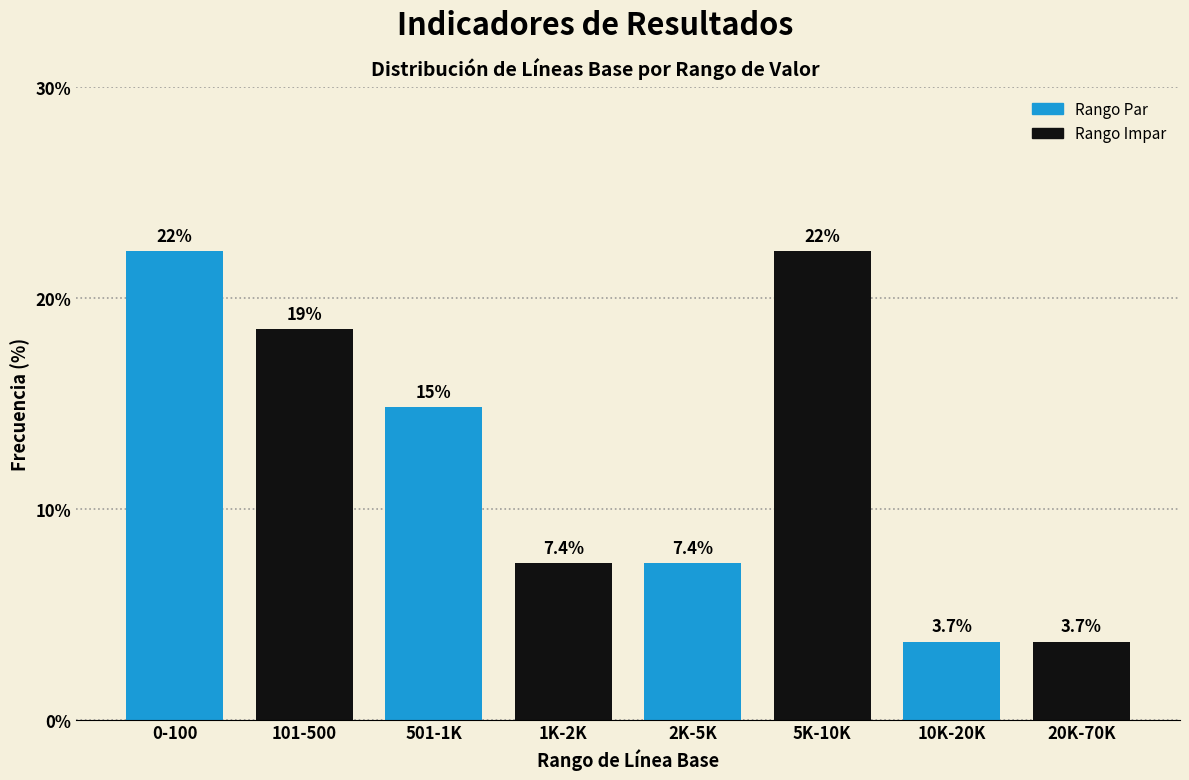

Reading left to right, list all the values displayed in this chart.

0-100=22.2	101-500=18.5	501-1K=14.8	1K-2K=7.4	2K-5K=7.4	5K-10K=22.2	10K-20K=3.7	20K-70K=3.7